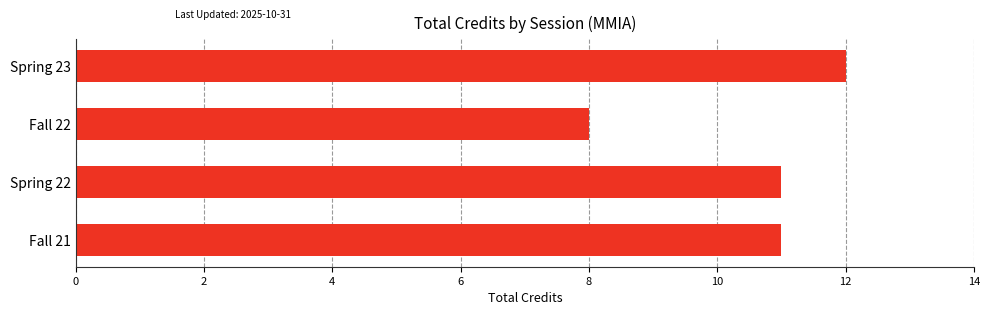

Count the number of data series in this chart.

1